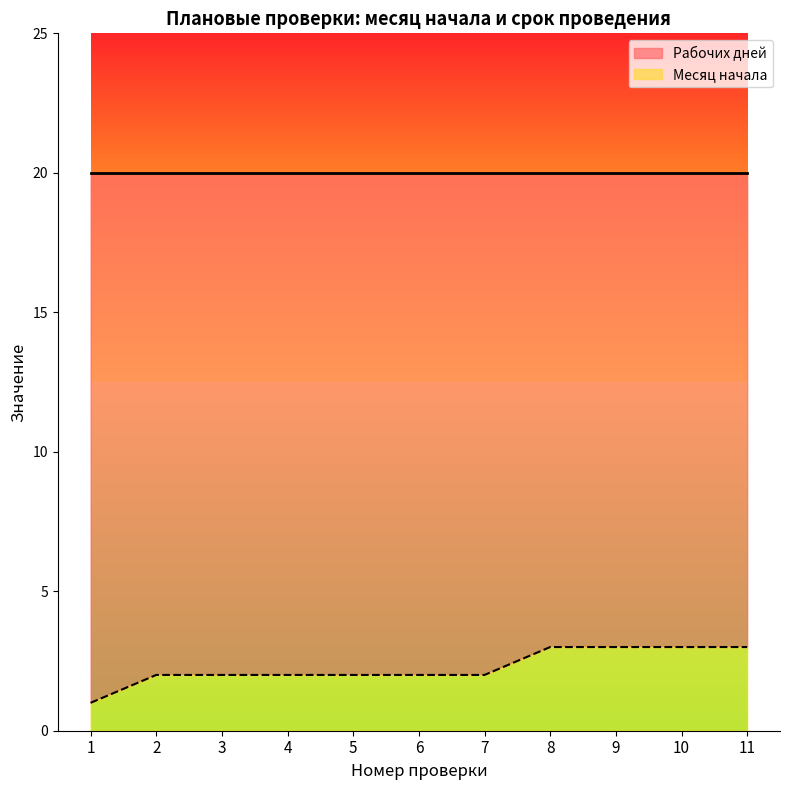

Rank the categories by value from lowest to highest.

1, 2, 3, 4, 5, 6, 7, 8, 9, 10, 11